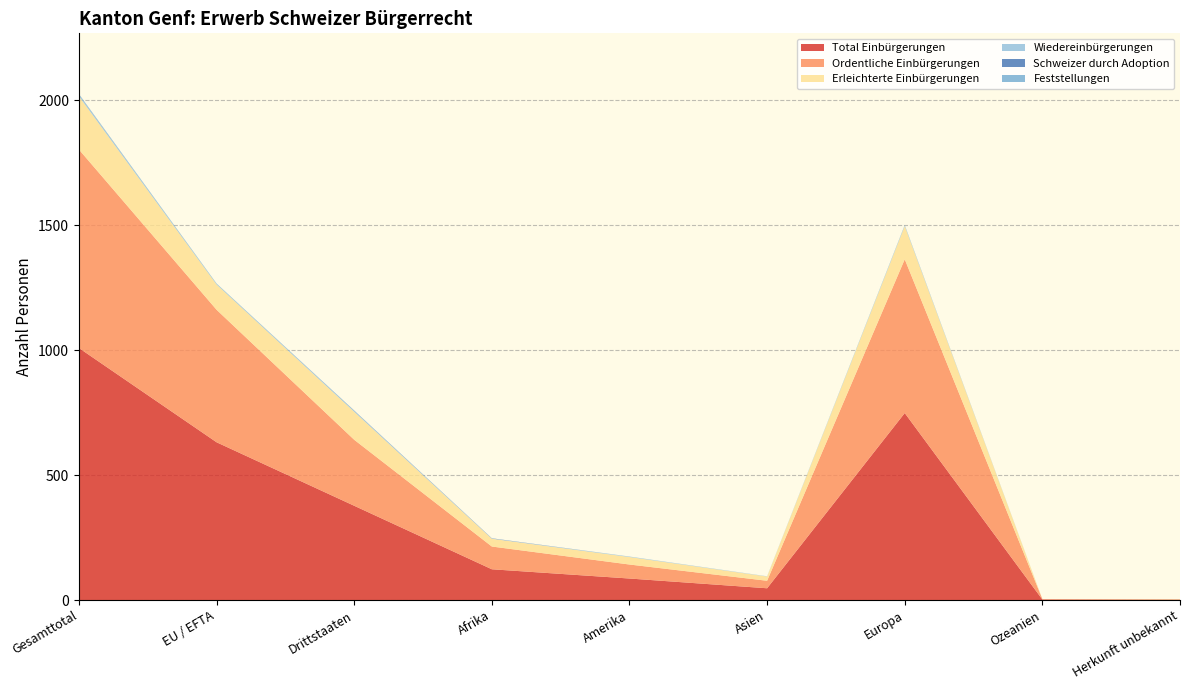

Reading left to right, transcribe all the data shown in this chart.

Total Einbürgerungen: Gesamttotal=1008	EU / EFTA=631	Drittstaaten=377	Afrika=123	Amerika=86	Asien=47	Europa=748	Ozeanien=2	Herkunft unbekannt=2
Ordentliche Einbürgerungen: Gesamttotal=794	EU / EFTA=530	Drittstaaten=264	Afrika=91	Amerika=56	Asien=30	Europa=615	Ozeanien=2	Herkunft unbekannt=0
Erleichterte Einbürgerungen: Gesamttotal=213	EU / EFTA=101	Drittstaaten=112	Afrika=31	Amerika=30	Asien=17	Europa=133	Ozeanien=0	Herkunft unbekannt=2
Wiedereinbürgerungen: Gesamttotal=6	EU / EFTA=2	Drittstaaten=4	Afrika=1	Amerika=2	Asien=1	Europa=2	Ozeanien=0	Herkunft unbekannt=0
Schweizer durch Adoption: Gesamttotal=1	EU / EFTA=0	Drittstaaten=1	Afrika=1	Amerika=0	Asien=0	Europa=0	Ozeanien=0	Herkunft unbekannt=0
Feststellungen: Gesamttotal=2	EU / EFTA=2	Drittstaaten=0	Afrika=0	Amerika=0	Asien=0	Europa=2	Ozeanien=0	Herkunft unbekannt=0